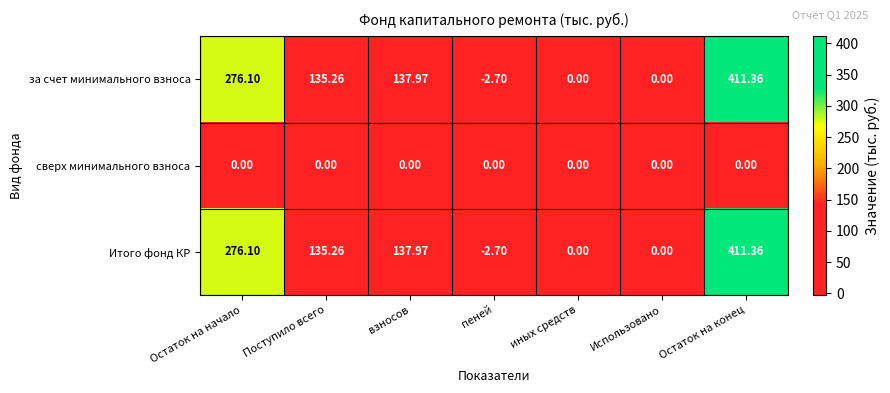

At which label does за счет минимального взноса reach its peak?

Остаток на конец